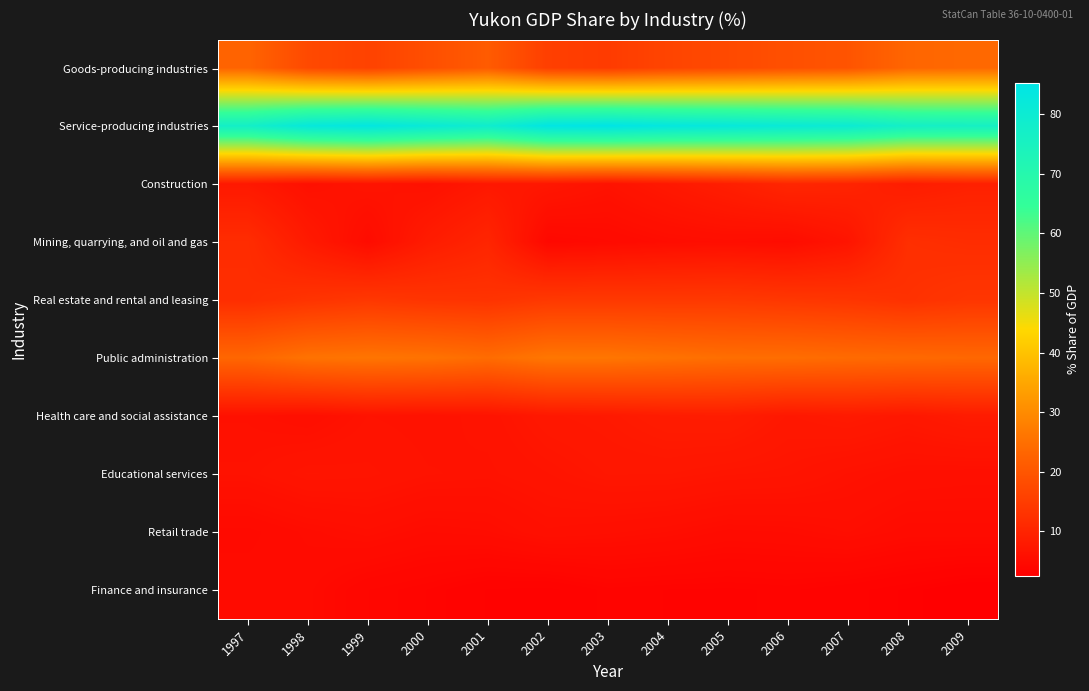

How many categories are shown in the chart?

13